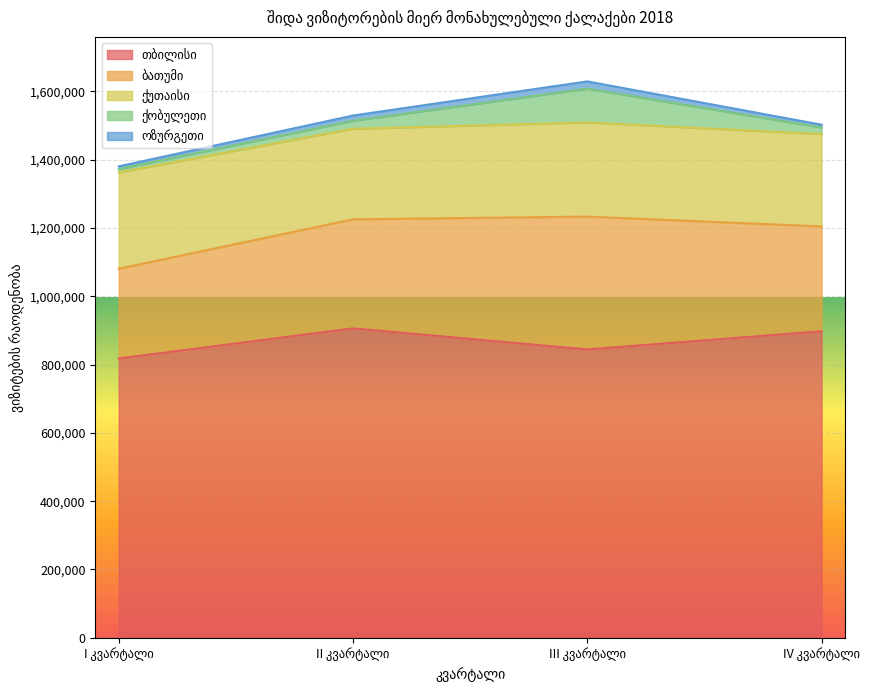

At which category is the sum across all series the highest?

III კვარტალი